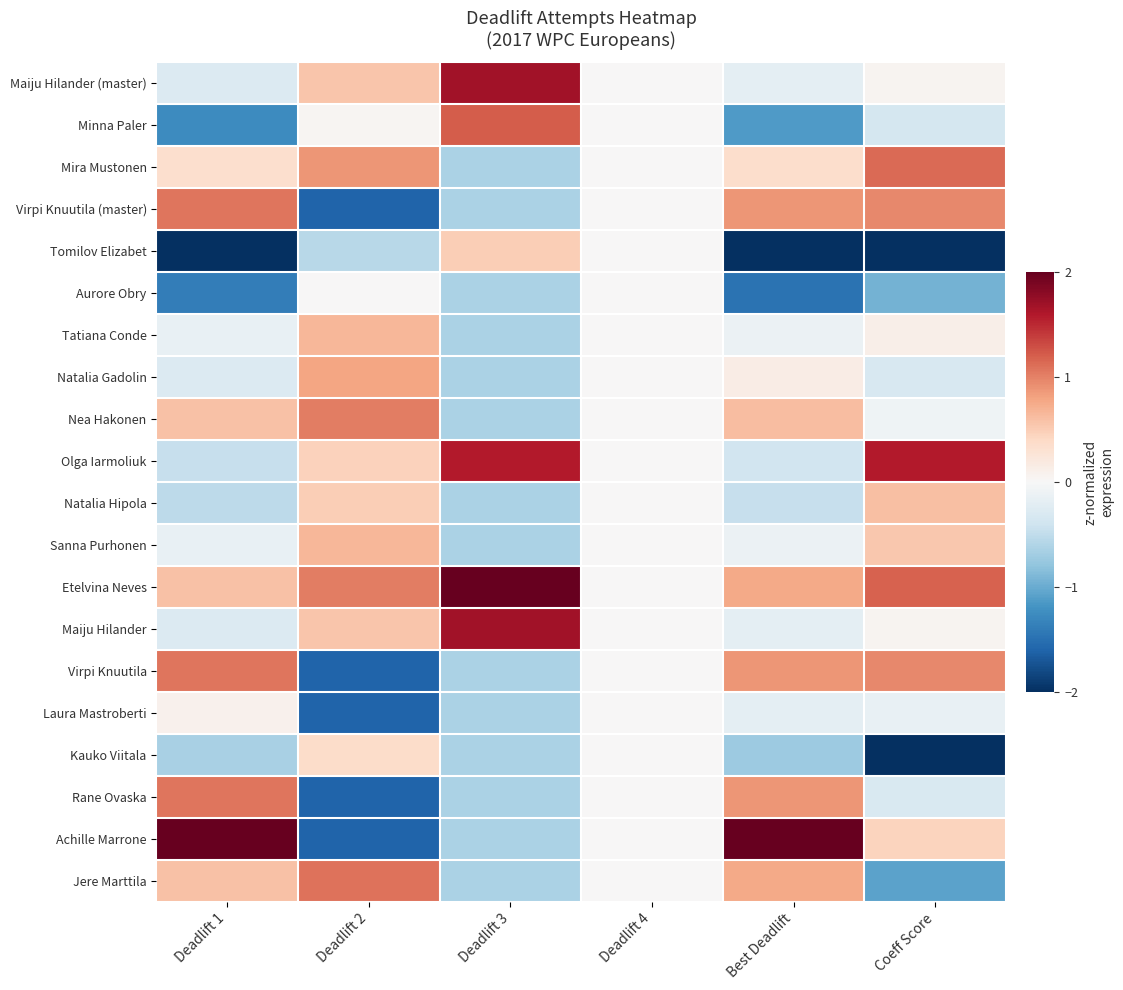

List the series in order of their peak value, highest first.

Achille Marrone, Etelvina Neves, Maiju Hilander (master), Maiju Hilander, Olga Iarmoliuk, Minna Paler, Mira Mustonen, Jere Marttila, Virpi Knuutila (master), Virpi Knuutila, Rane Ovaska, Nea Hakonen, Natalia Gadolin, Tatiana Conde, Sanna Purhonen, Natalia Hipola, Tomilov Elizabet, Kauko Viitala, Laura Mastroberti, Aurore Obry